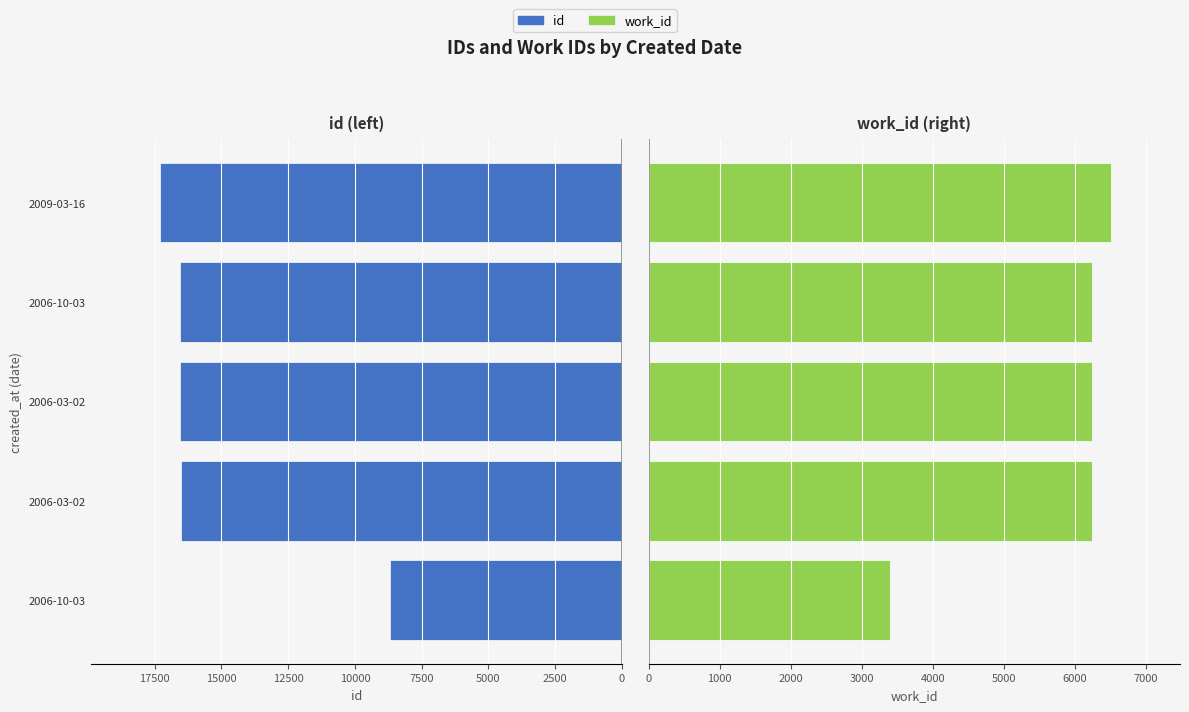

Is the value of work_id at 2006-10-03 greater than the value of id at 2006-03-02?

No